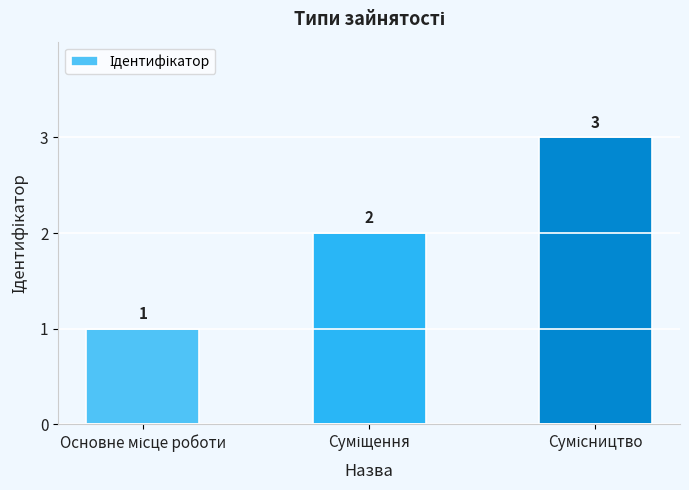

Count the values in the range 1 to 3.

3